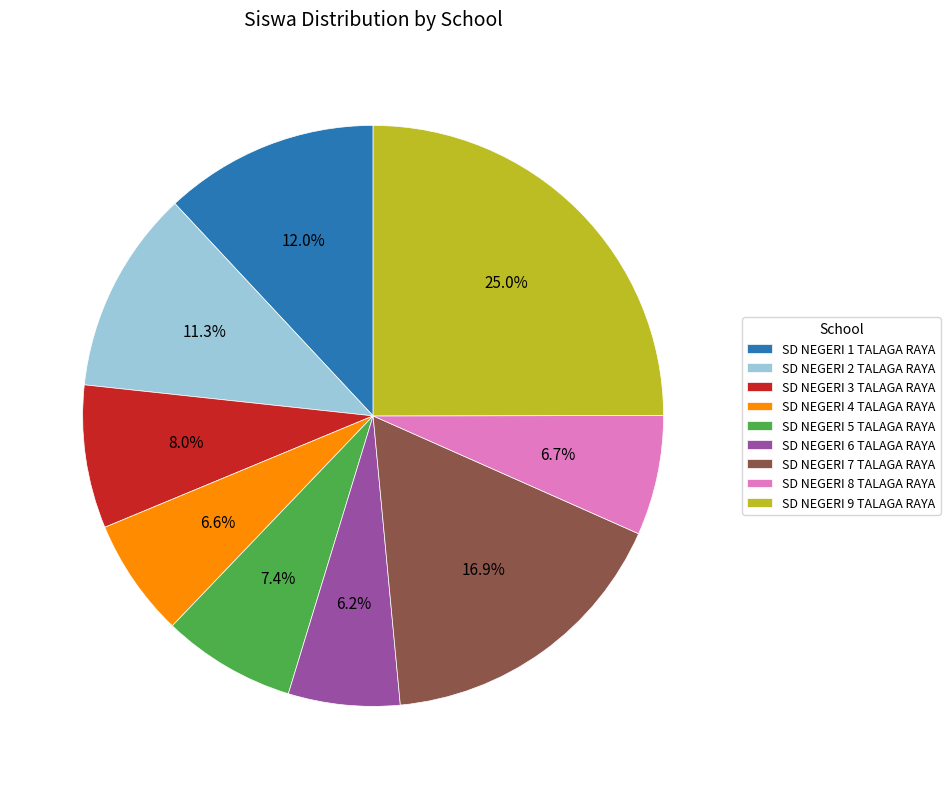

To the nearest percent, what is the average slice percentage?

11%